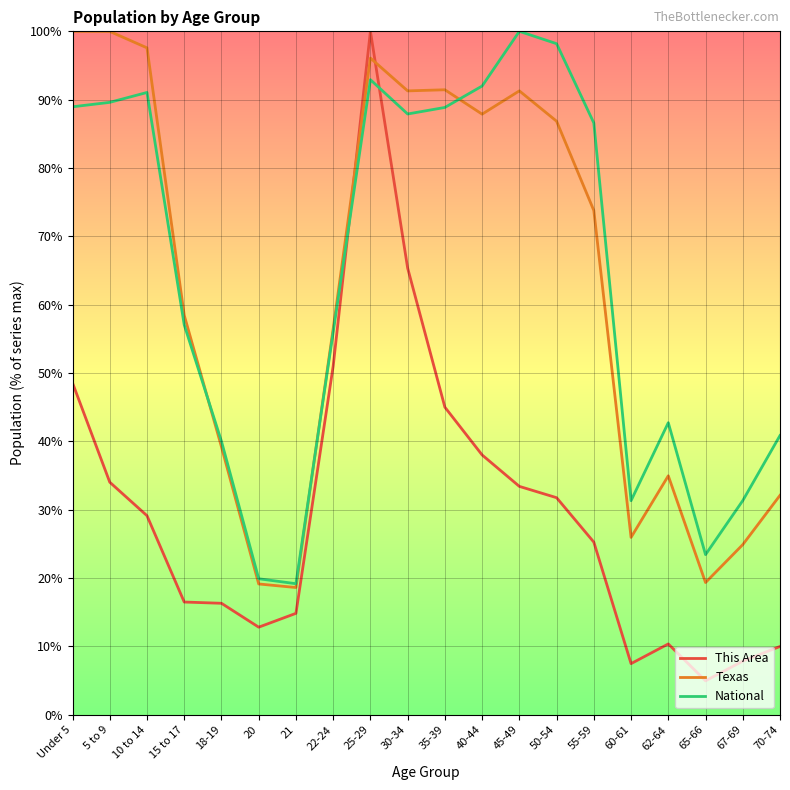

What are all the series names shown in the legend?

This Area, Texas, National